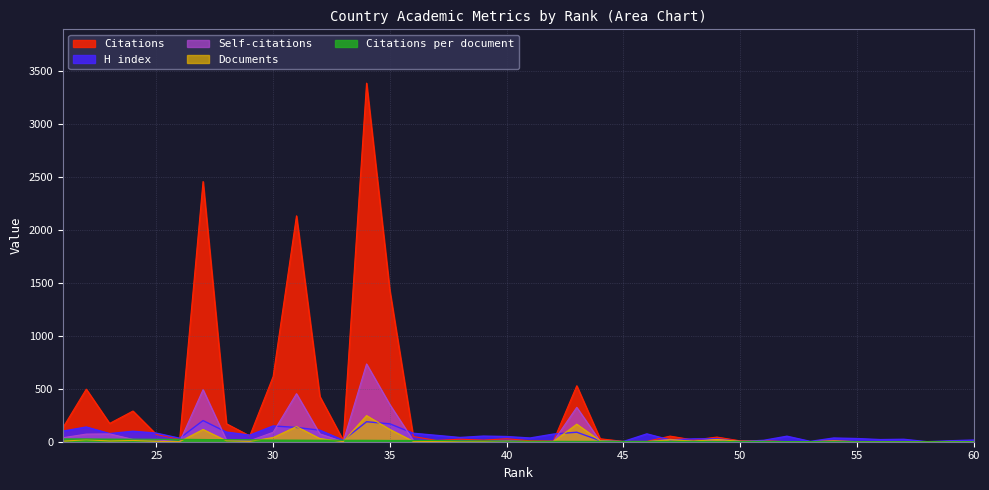

Is the value of Documents at 59 greater than the value of Citations per document at 35?

No